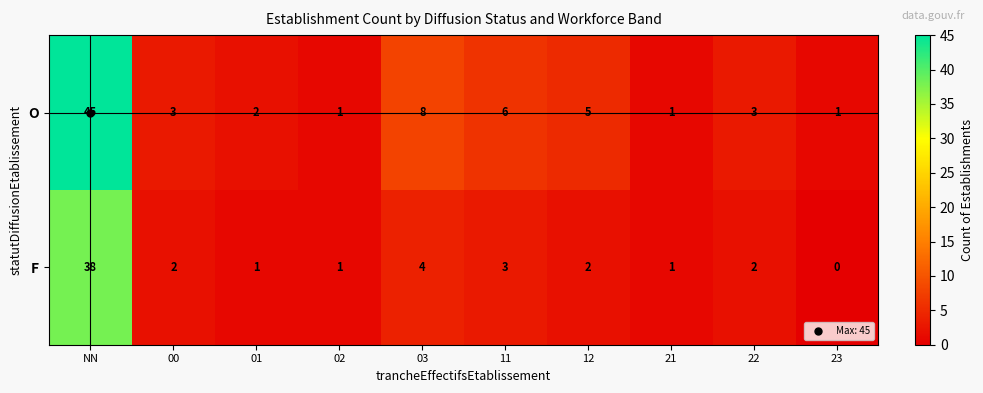

At which category is the sum across all series the highest?

NN